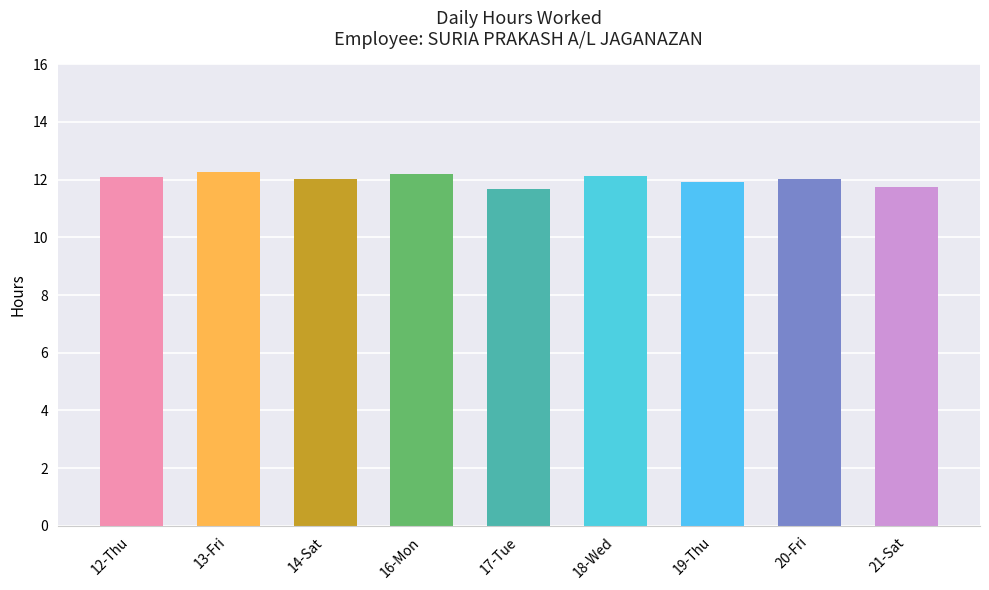

Between 17-Tue and 16-Mon, which is larger?

16-Mon